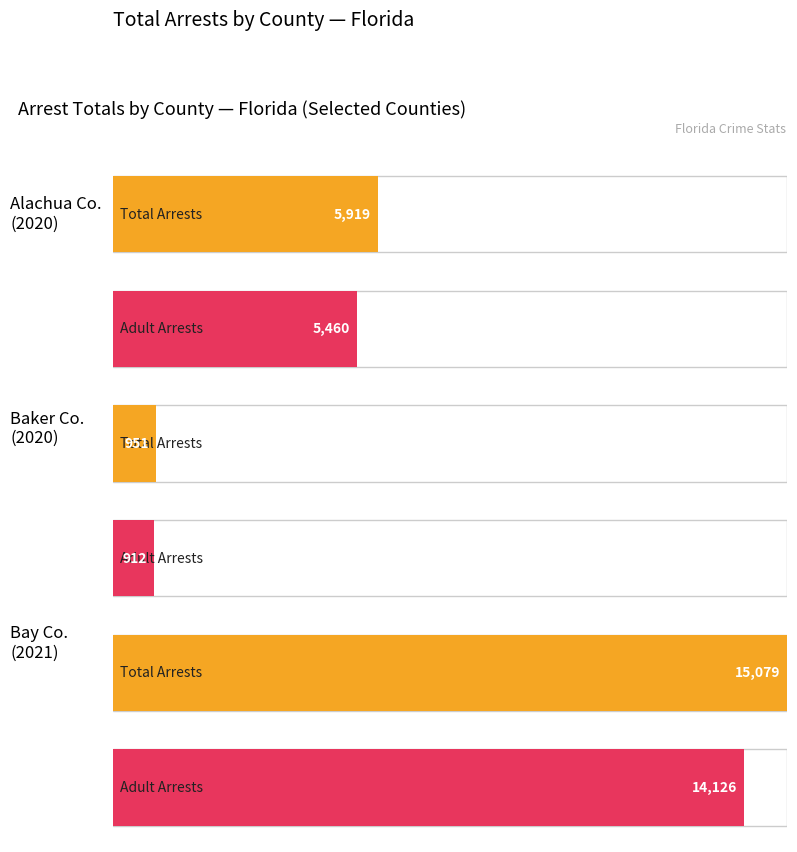

What is the sum of all Total Adult Arrests values?

20498